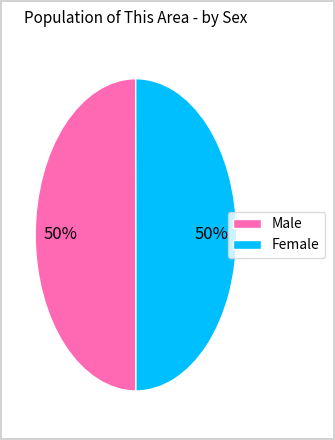

Is it true that Male is 50% of the pie?

True